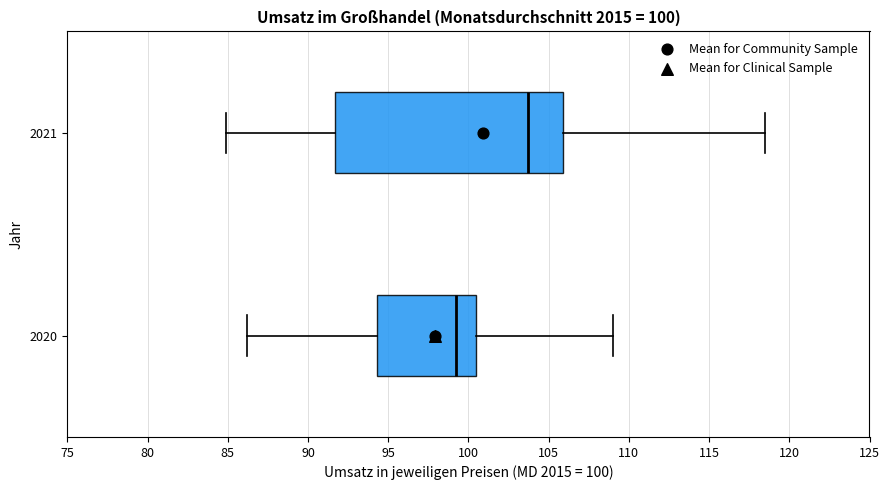

Comparing the boxes themselves (not the whiskers), which one is the widest?

2021